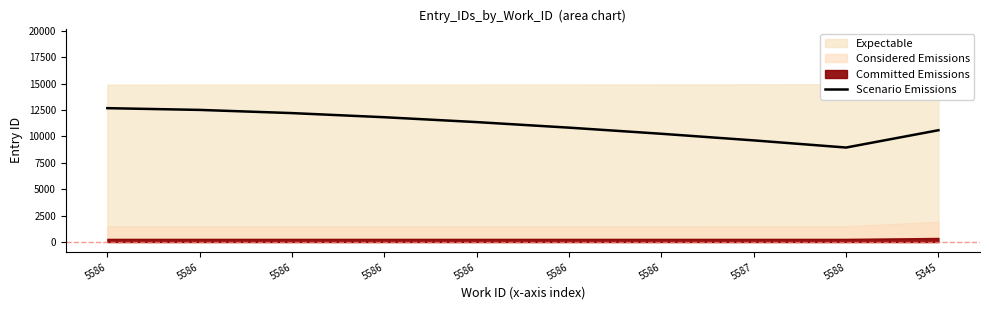

Reading right to left, transcribe all the data shown in this chart.

5345=10585.3	5588=8946.4	5587=9623.3	5586=10249.7	5586=10829.3	5586=11355.0	5586=11815.8	5586=12207.4	5586=12509.5	5586=12674.4